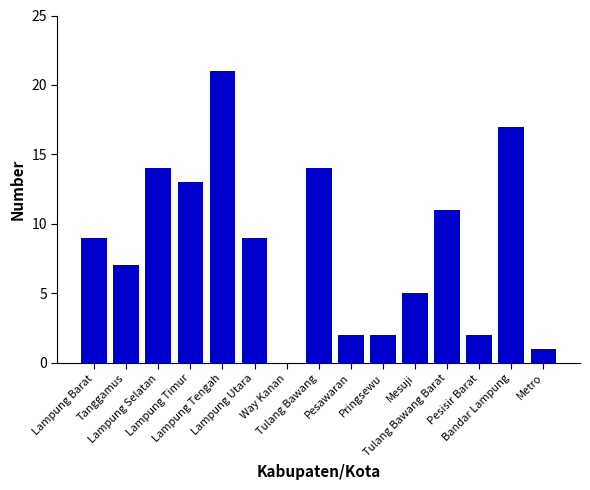

What is the greatest value displayed?

21